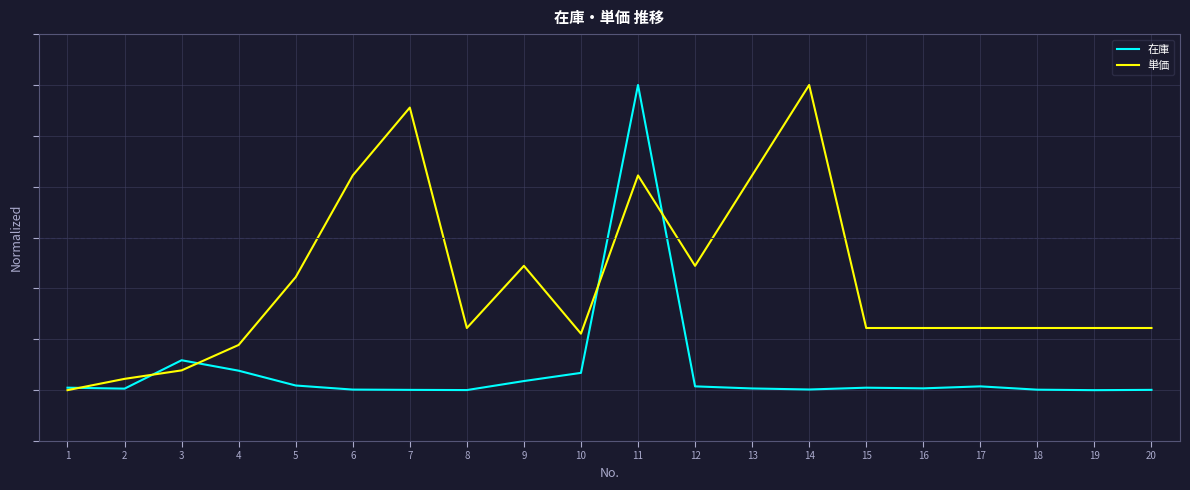

Is it true that 在庫 equals -2.4 at 3?

True